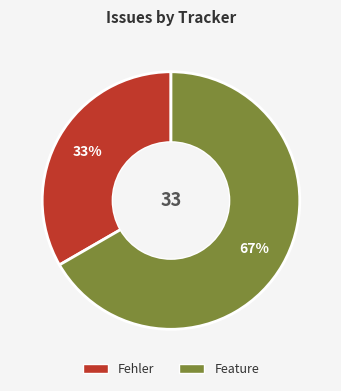

To the nearest percent, what portion does Fehler represent?

33%